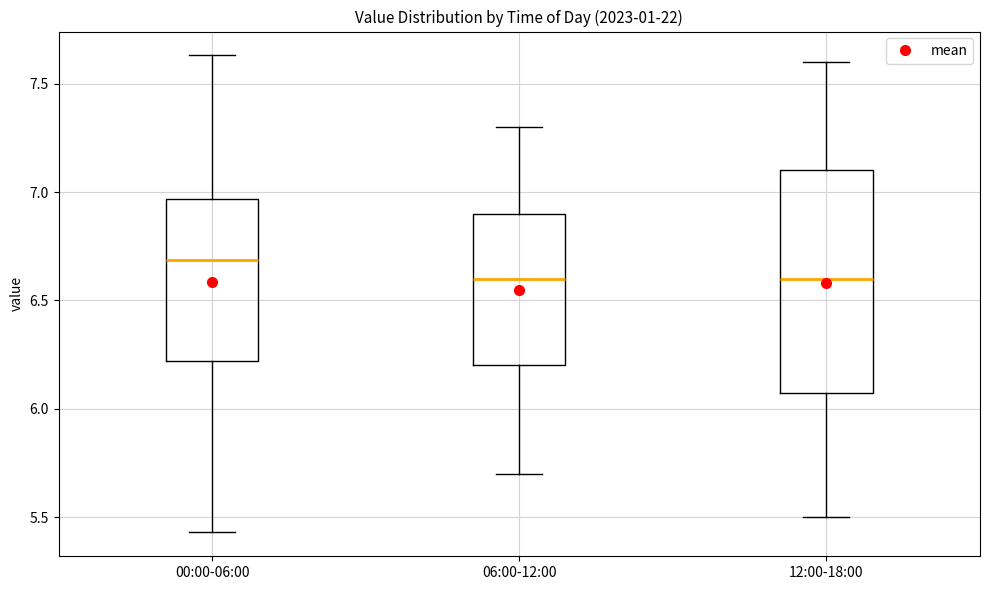

Where does the median line of the box for 00:00-06:00 sit on the y-axis? The values are not printed on the chart, so give them approximately, as read against the axis.

6.70